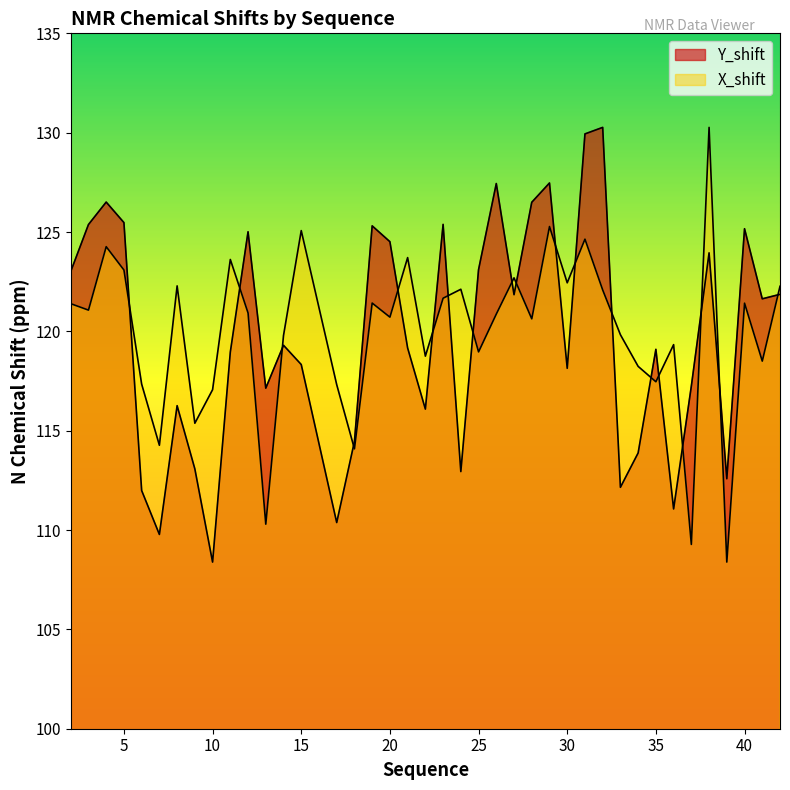

What is the sum of the Y_shift values at 19 and 40?

250.5